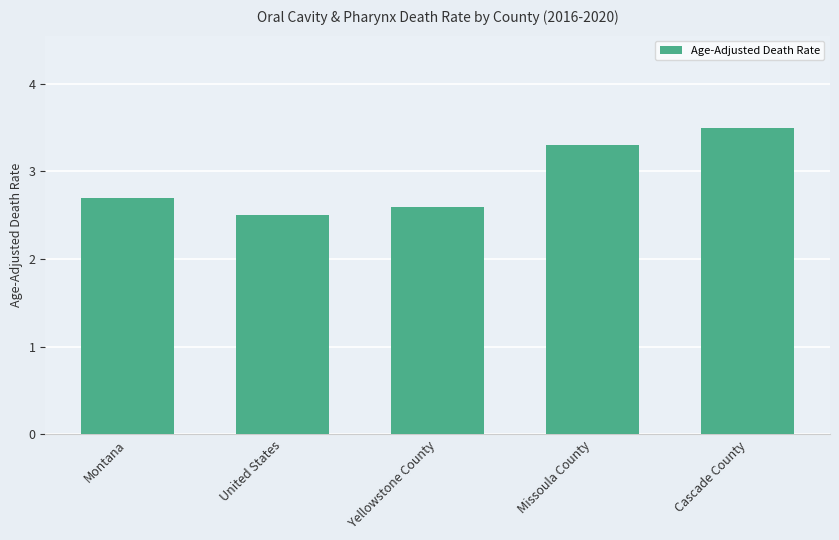

List the labels in order of value, smallest first.

United States, Yellowstone County, Montana, Missoula County, Cascade County